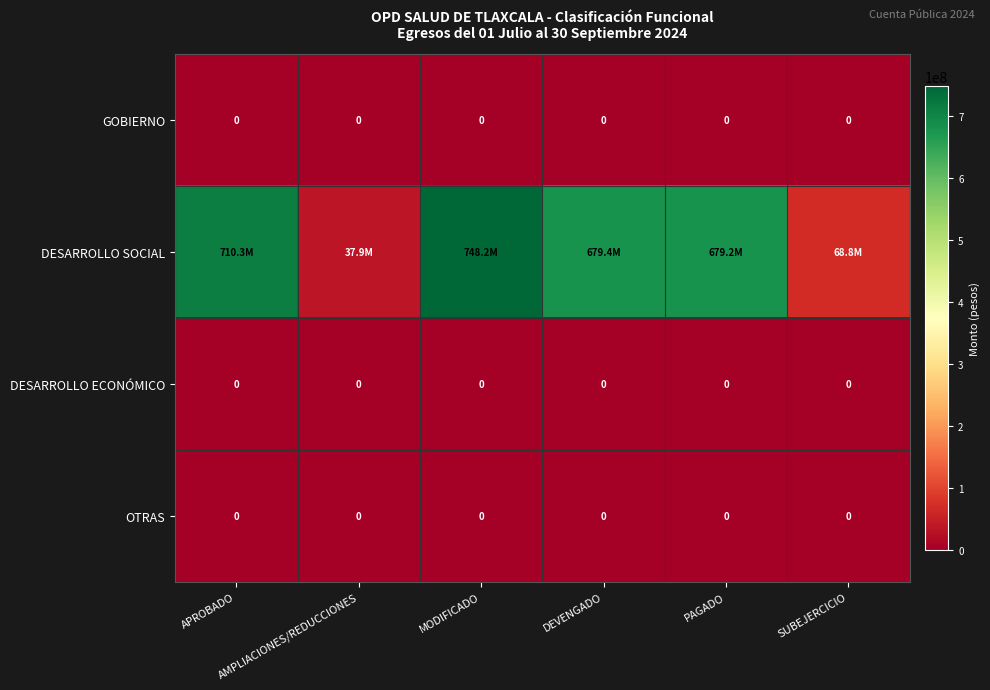

Rank the categories by DESARROLLO SOCIAL value from highest to lowest.

MODIFICADO, APROBADO, DEVENGADO, PAGADO, SUBEJERCICIO, AMPLIACIONES/REDUCCIONES